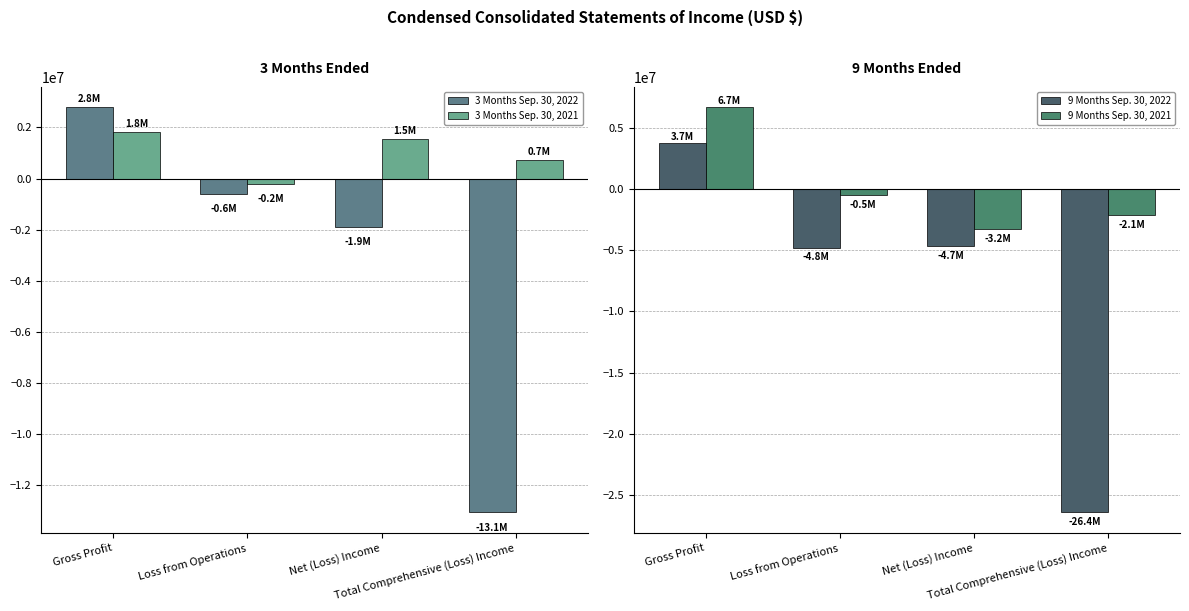

At how many categories does at least one series exceed -18013923?

4